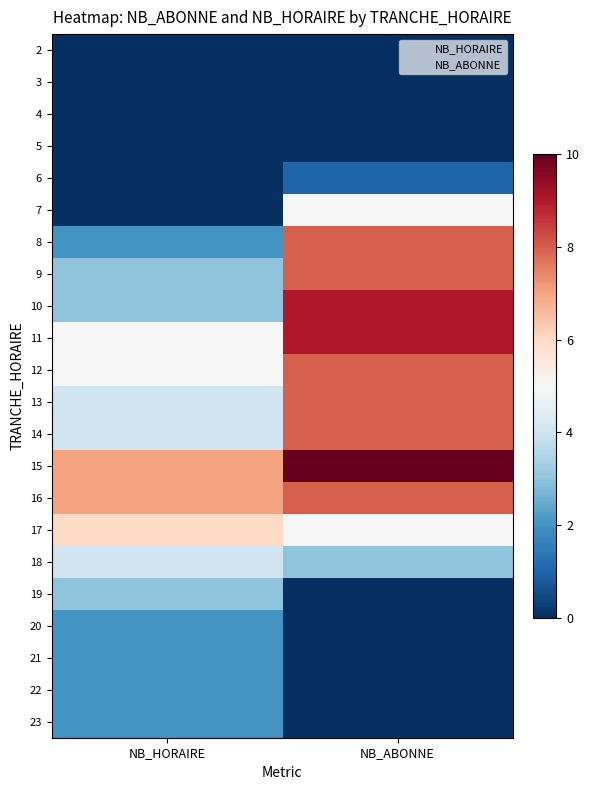

Reading left to right, extract all data points from this chart.

2: NB_HORAIRE=0	NB_ABONNE=0
3: NB_HORAIRE=0	NB_ABONNE=0
4: NB_HORAIRE=0	NB_ABONNE=0
5: NB_HORAIRE=0	NB_ABONNE=0
6: NB_HORAIRE=0	NB_ABONNE=1
7: NB_HORAIRE=0	NB_ABONNE=5
8: NB_HORAIRE=2	NB_ABONNE=8
9: NB_HORAIRE=3	NB_ABONNE=8
10: NB_HORAIRE=3	NB_ABONNE=9
11: NB_HORAIRE=5	NB_ABONNE=9
12: NB_HORAIRE=5	NB_ABONNE=8
13: NB_HORAIRE=4	NB_ABONNE=8
14: NB_HORAIRE=4	NB_ABONNE=8
15: NB_HORAIRE=7	NB_ABONNE=10
16: NB_HORAIRE=7	NB_ABONNE=8
17: NB_HORAIRE=6	NB_ABONNE=5
18: NB_HORAIRE=4	NB_ABONNE=3
19: NB_HORAIRE=3	NB_ABONNE=0
20: NB_HORAIRE=2	NB_ABONNE=0
21: NB_HORAIRE=2	NB_ABONNE=0
22: NB_HORAIRE=2	NB_ABONNE=0
23: NB_HORAIRE=2	NB_ABONNE=0